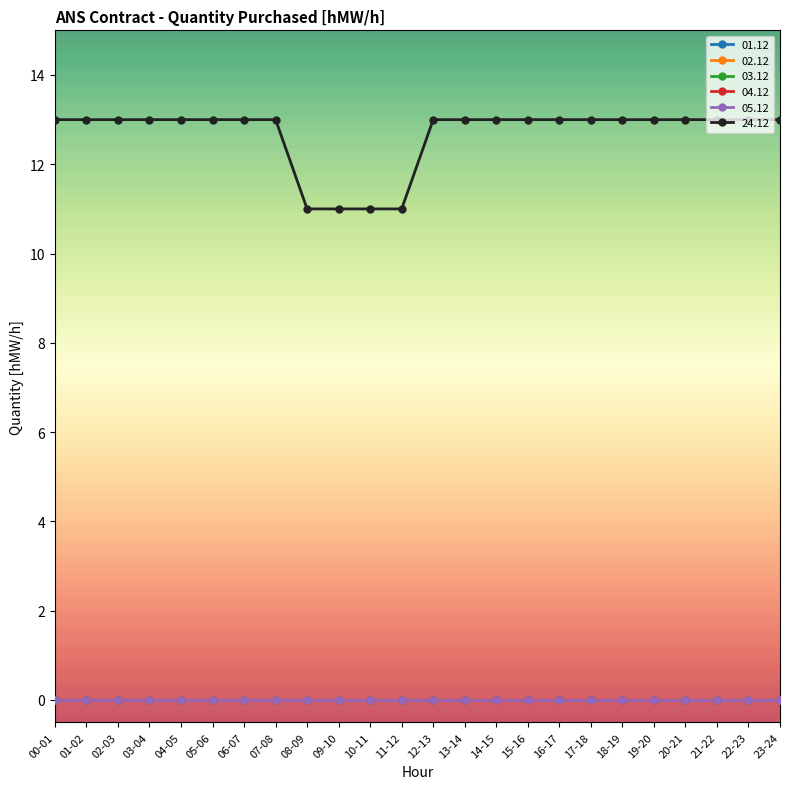

True or false: 01.12 and 05.12 cross at least once.

False